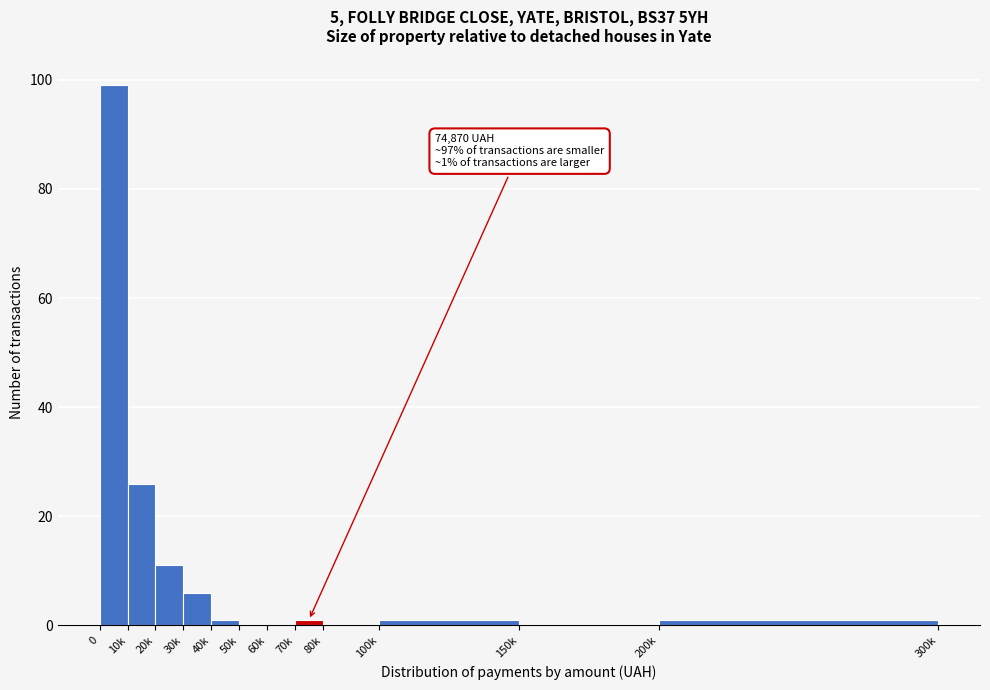

Reading left to right, what are all the values shown in this chart?

0=99	10k=26	20k=11	30k=6	40k=1	50k=0	60k=0	70k=1	80k=0	100k=1	150k=0	200k=1